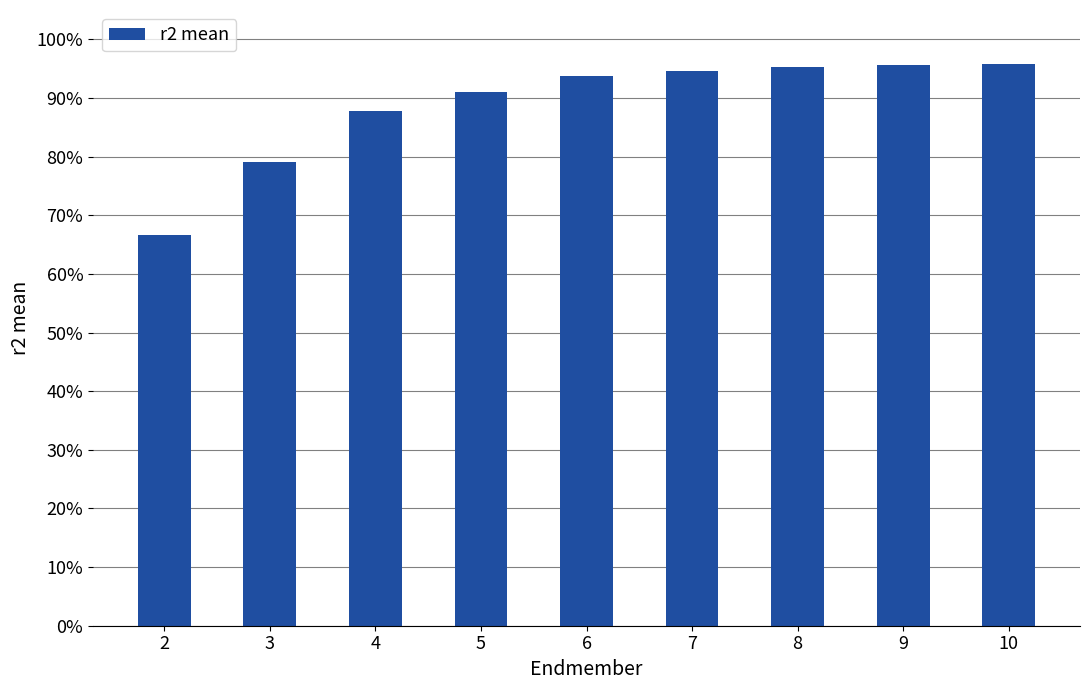

Reading right to left, what are all the values shown in this chart?

10=1.0	9=1.0	8=1.0	7=0.9	6=0.9	5=0.9	4=0.9	3=0.8	2=0.7